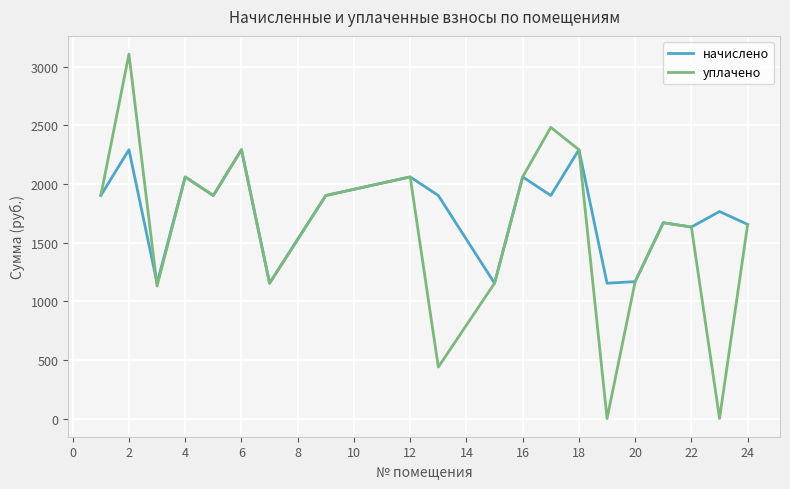

List the series in order of their peak value, lowest first.

начислено, уплачено